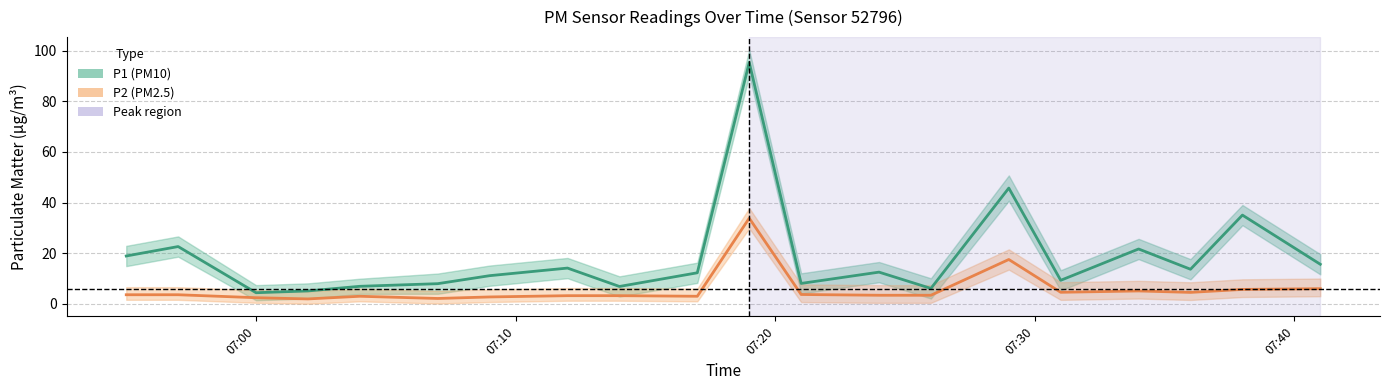

How many data points in P1 (PM10) are above 12?

11